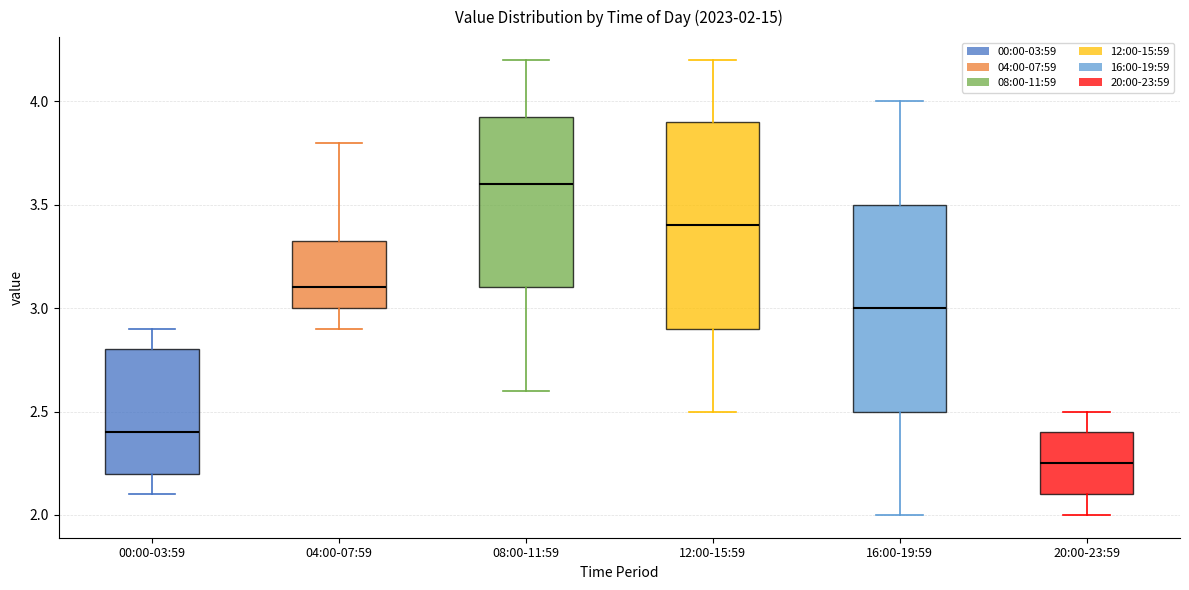

Which box has the lowest median line?

20:00-23:59